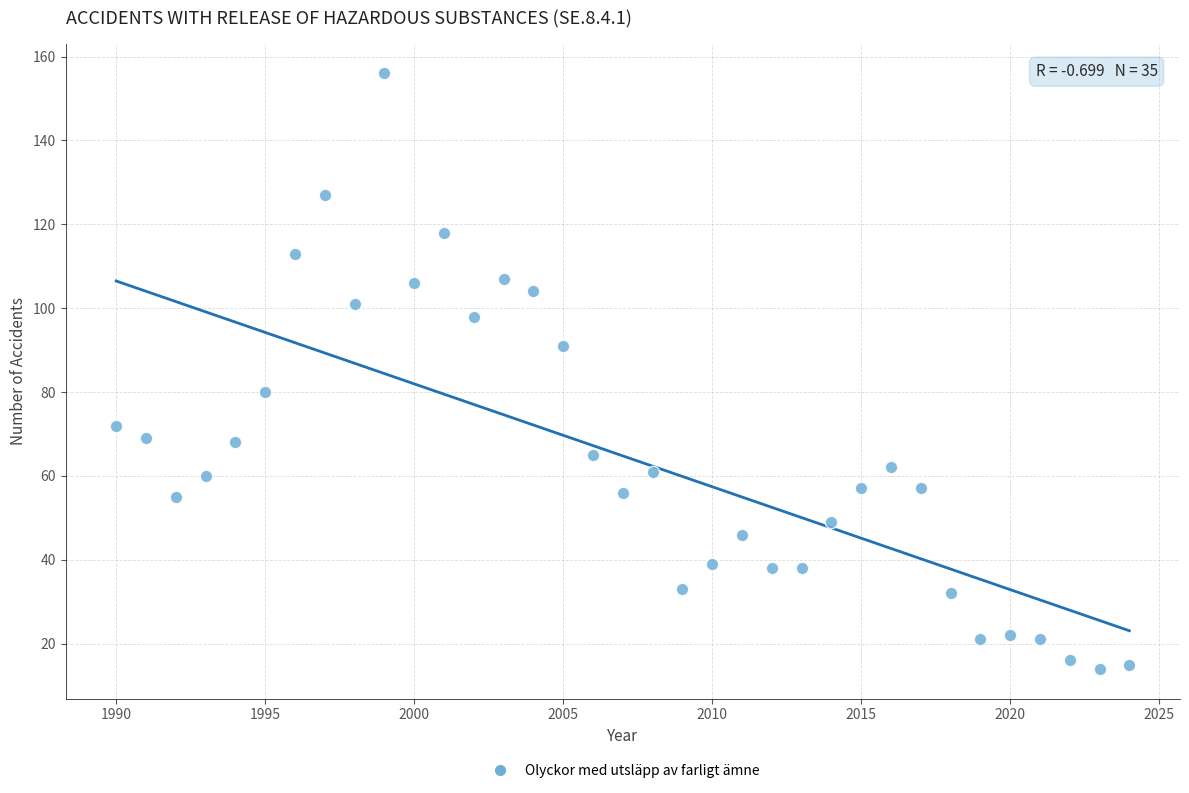

What is the range of X values (max minus min)?

34